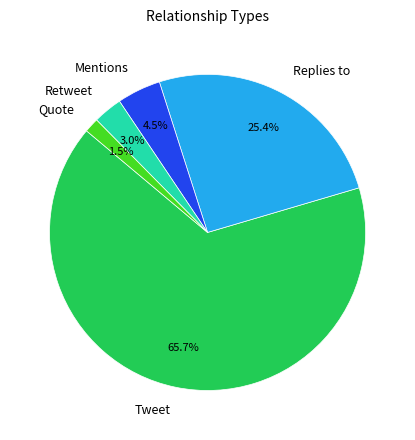

True or false: Replies to accounts for 40% of the total.

False